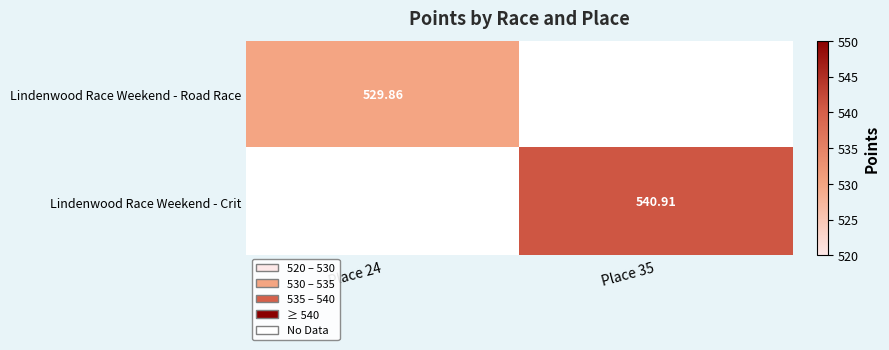

How many positive values does the Lindenwood Race Weekend - Road Race series have?

1